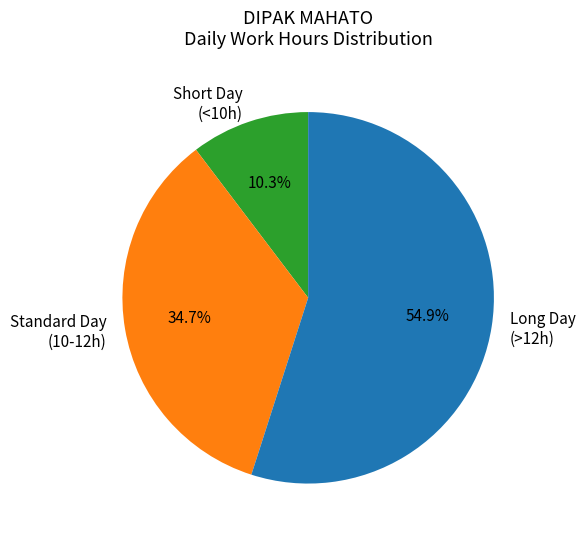

Which category has the biggest portion of the pie?

Long Day (>12h)